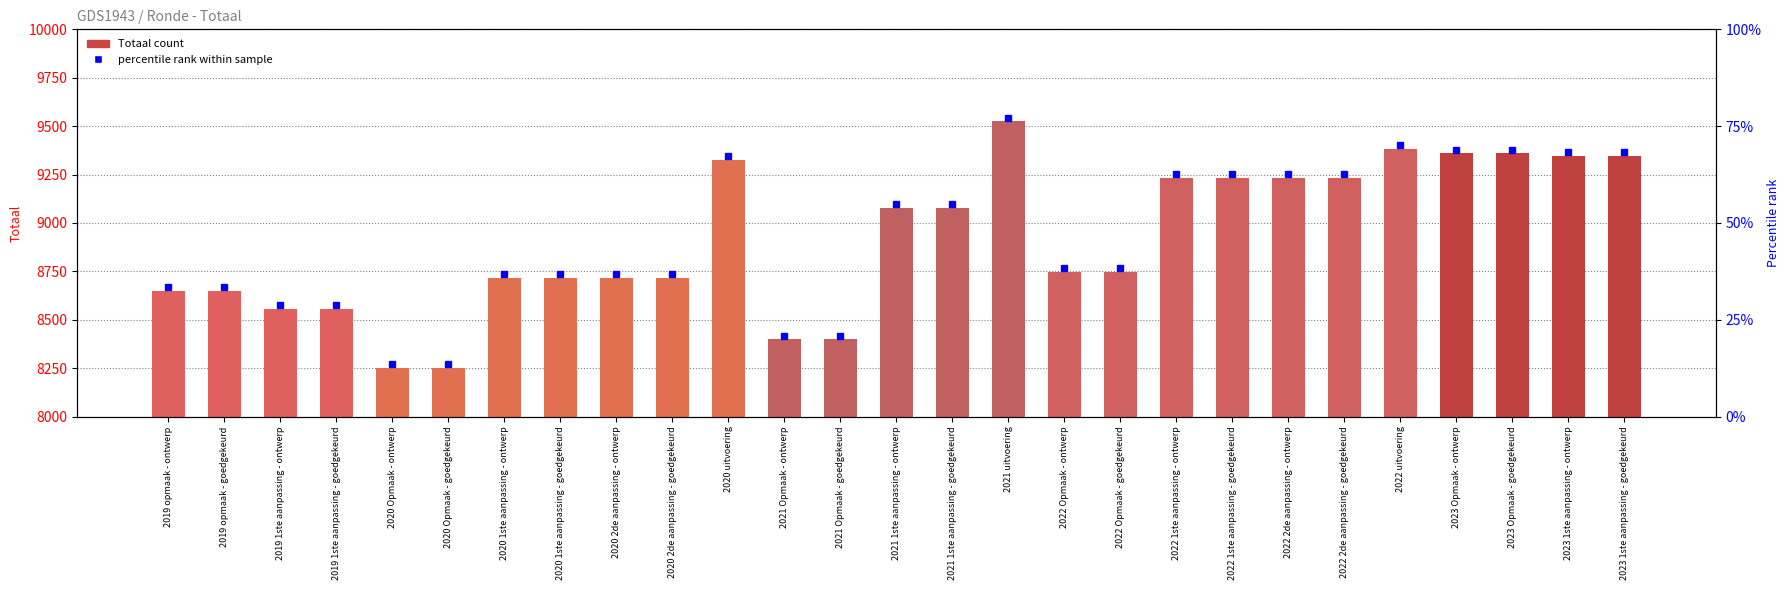

Rank the categories by value from lowest to highest.

2020 Opmaak - ontwerp, 2020 Opmaak - goedgekeurd, 2021 Opmaak - ontwerp, 2021 Opmaak - goedgekeurd, 2019 1ste aanpassing - ontwerp, 2019 1ste aanpassing - goedgekeurd, 2019 opmaak - ontwerp, 2019 opmaak - goedgekeurd, 2020 1ste aanpassing - ontwerp, 2020 1ste aanpassing - goedgekeurd, 2020 2de aanpassing - ontwerp, 2020 2de aanpassing - goedgekeurd, 2022 Opmaak - ontwerp, 2022 Opmaak - goedgekeurd, 2021 1ste aanpassing - ontwerp, 2021 1ste aanpassing - goedgekeurd, 2022 1ste aanpassing - ontwerp, 2022 1ste aanpassing - goedgekeurd, 2022 2de aanpassing - ontwerp, 2022 2de aanpassing - goedgekeurd, 2020 uitvoering, 2023 1ste aanpassing - ontwerp, 2023 1ste aanpassing - goedgekeurd, 2023 Opmaak - ontwerp, 2023 Opmaak - goedgekeurd, 2022 uitvoering, 2021 uitvoering